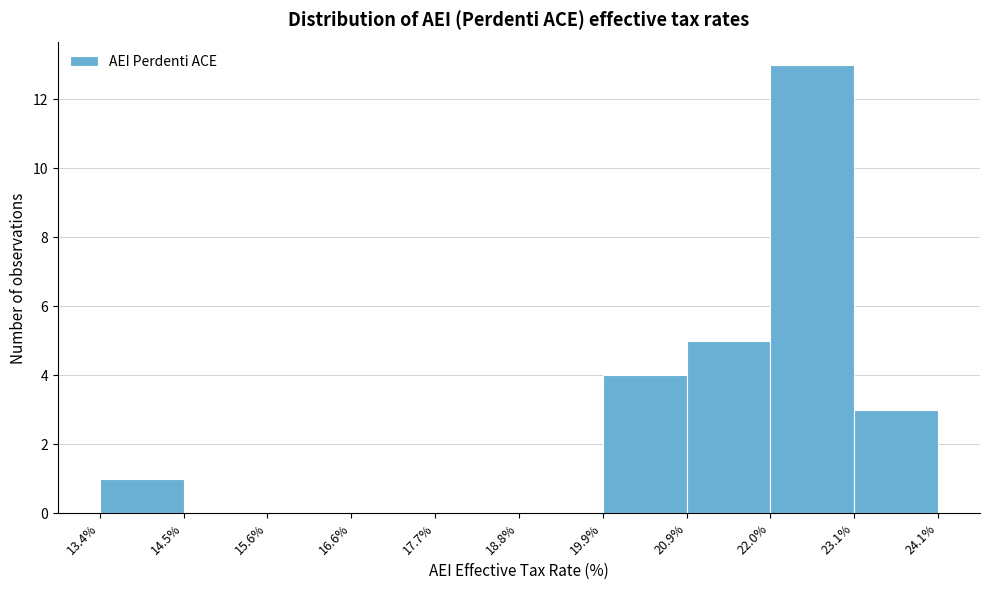

Reading left to right, list every bar in this chart as the range it spans on the x-axis followed by its height. The values are not printed on the chart, so give them approximately, as read against the axis.

13.4% to 14.5%: 1
14.5% to 15.6%: 0
15.6% to 16.6%: 0
16.6% to 17.7%: 0
17.7% to 18.8%: 0
18.8% to 19.9%: 0
19.9% to 20.9%: 4
20.9% to 22.0%: 5
22.0% to 23.1%: 13
23.1% to 24.1%: 3